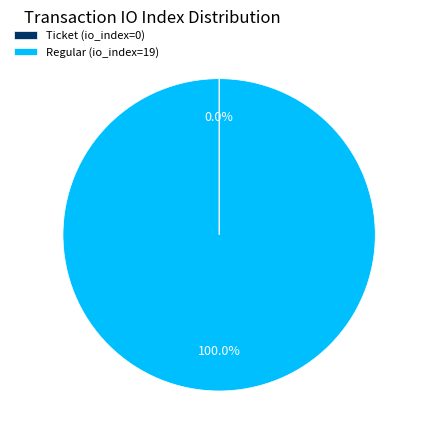

Is there a majority slice in this chart?

Yes